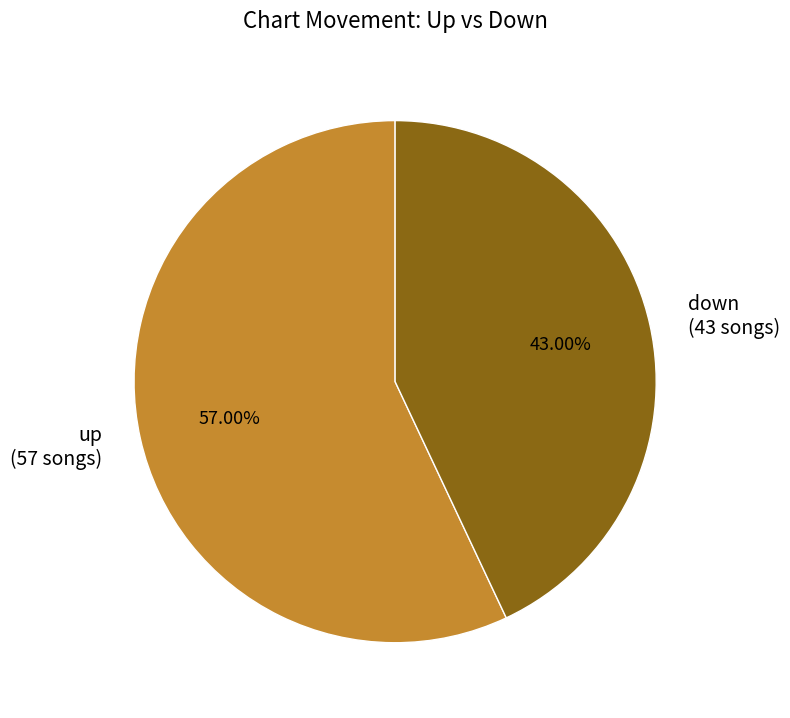

Combined, what portion of the pie is down and up?

100.0%